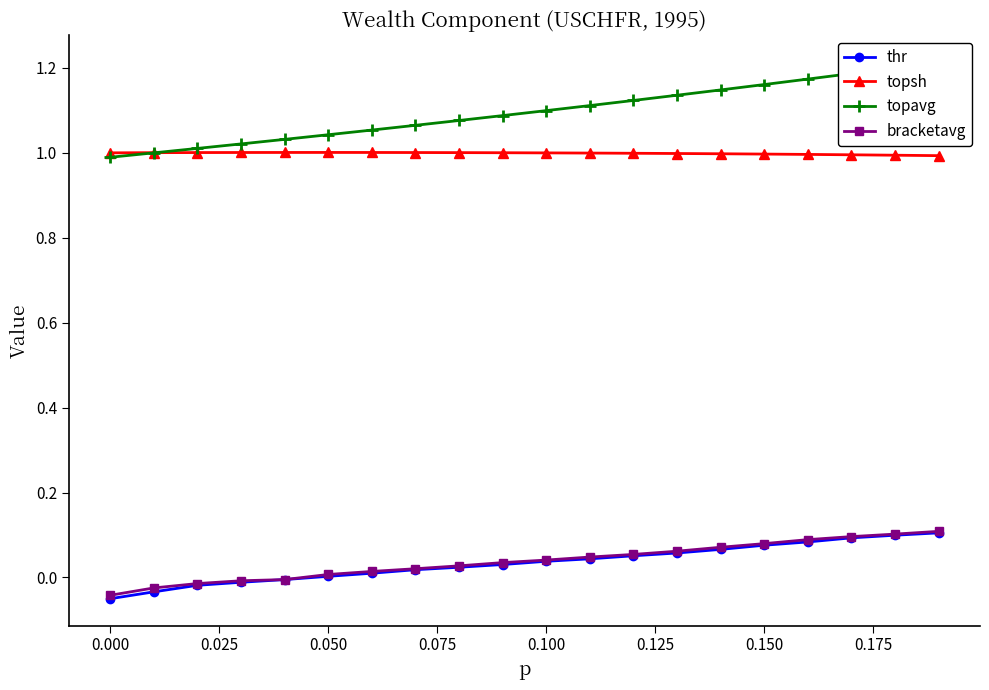

True or false: topsh and bracketavg cross at least once.

False